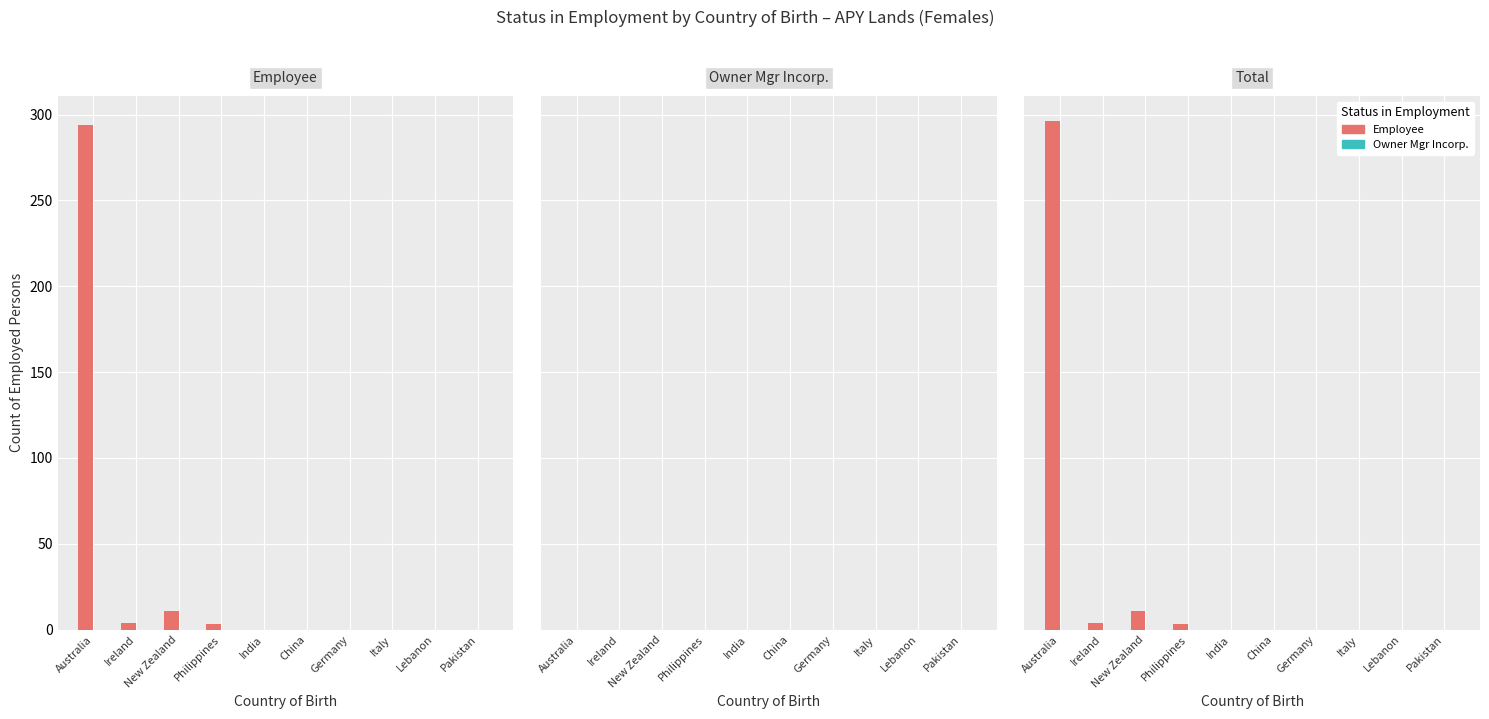

Reading right to left, what are all the values shown in this chart?

Employee: Pakistan=0	Lebanon=0	Italy=0	Germany=0	China=0	India=0	Philippines=3	New Zealand=11	Ireland=4	Australia=296
Owner Mgr Incorp.: Pakistan=0	Lebanon=0	Italy=0	Germany=0	China=0	India=0	Philippines=0	New Zealand=0	Ireland=0	Australia=0